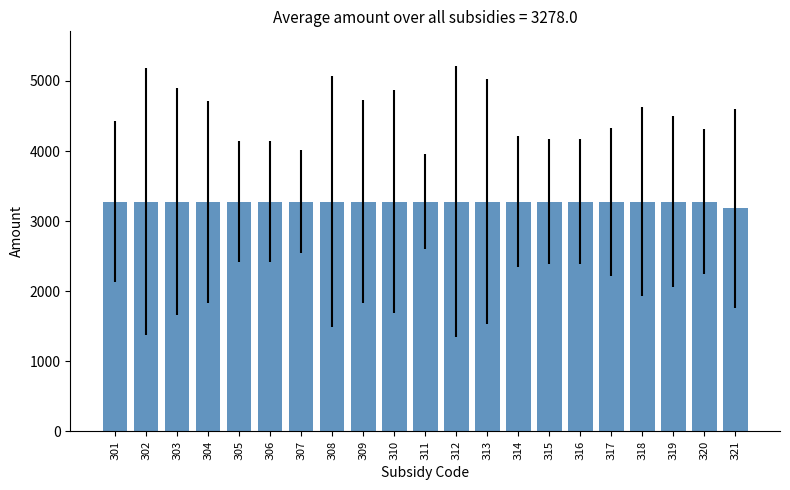

What is the value of the 10th bar from the left?

3279